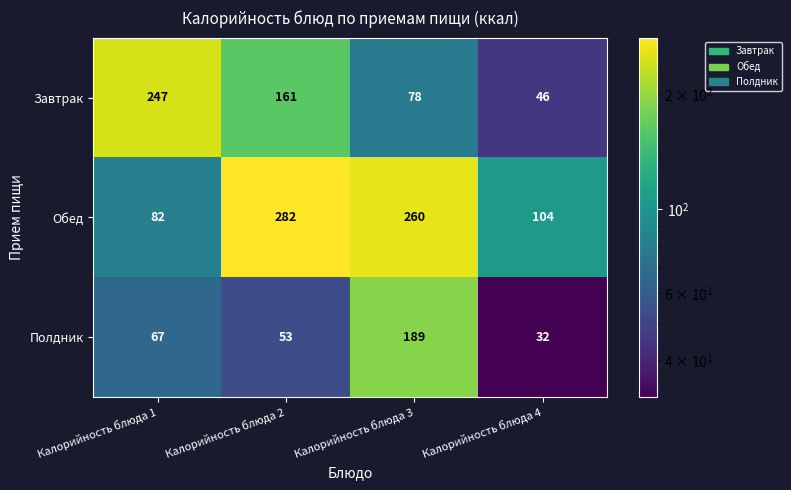

The Полдник series shows 32 at Калорийность блюда 4. True or false?

True